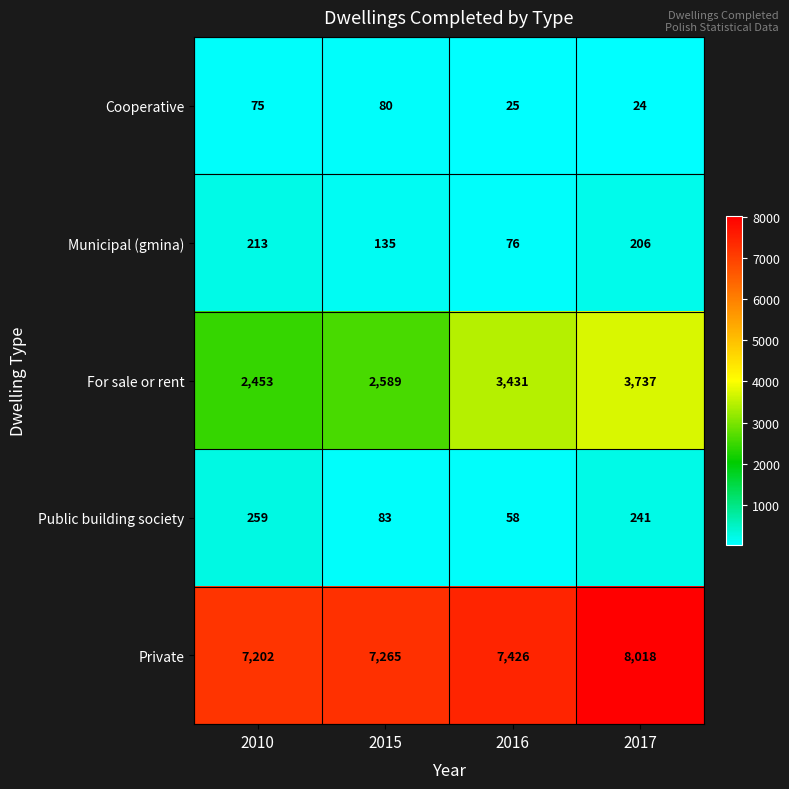

At how many categories does at least one series exceed 4315?

4